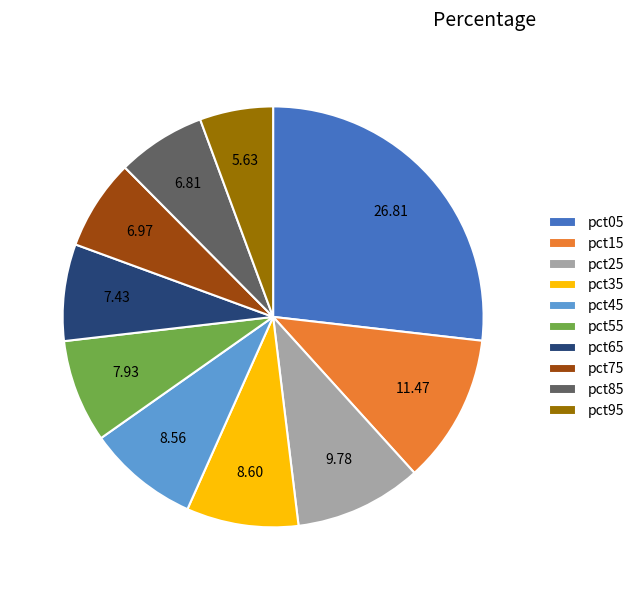

Is there a majority slice in this chart?

No